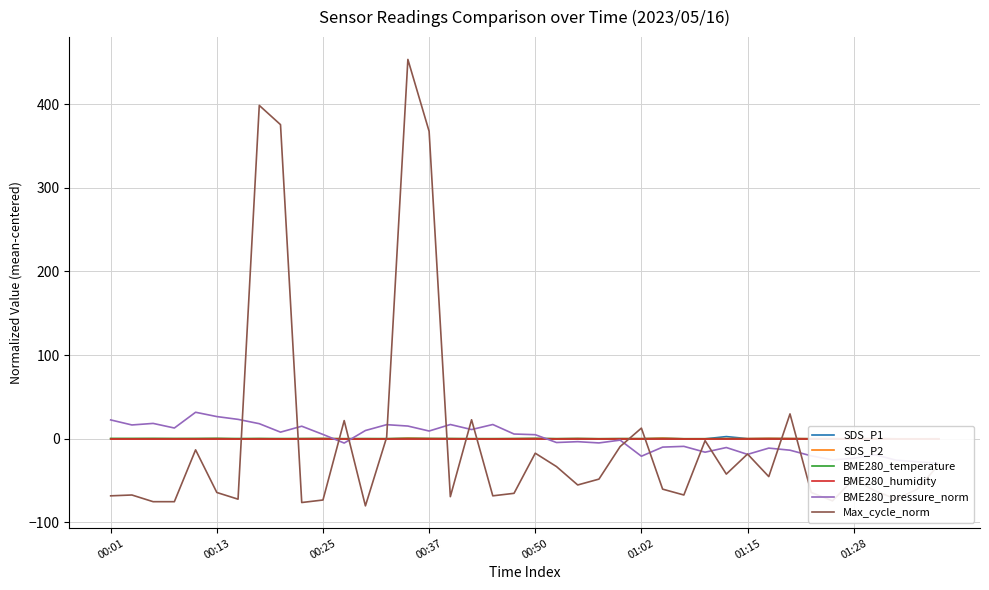

True or false: BME280_humidity has more than 0 points higher than both neighbors.

False